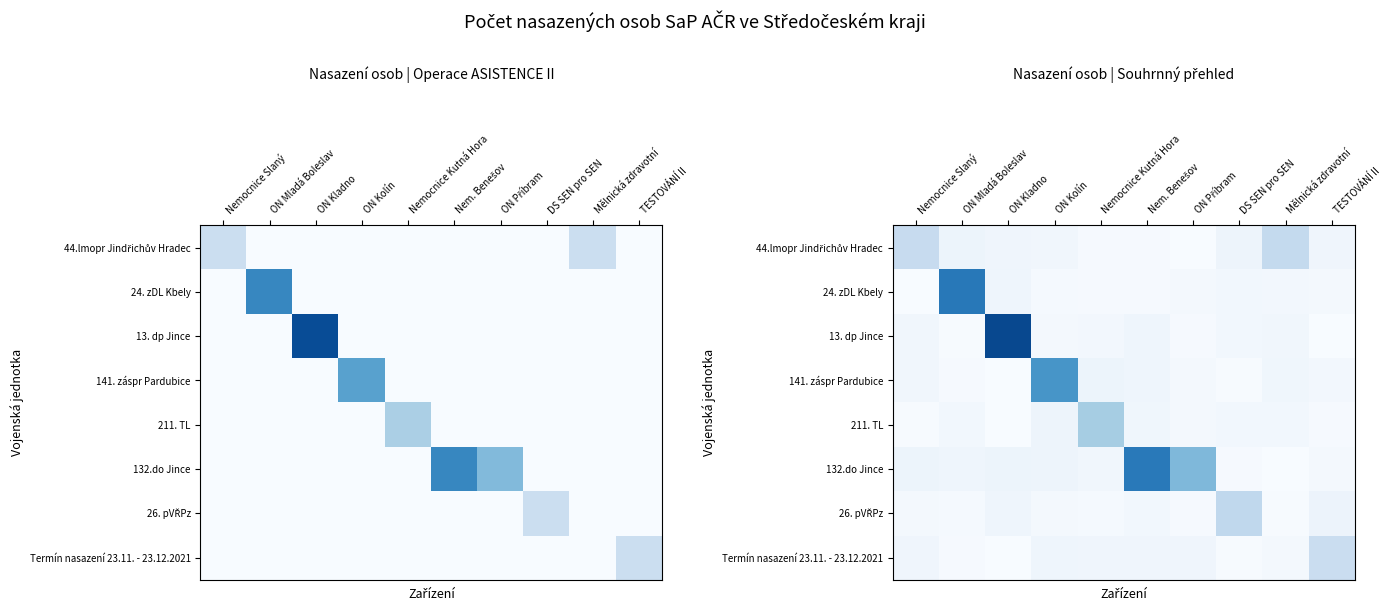

Is it true that Termín nasazení 23.11. - 23.12.2021 equals 3.0 at TESTOVÁNÍ II?

False